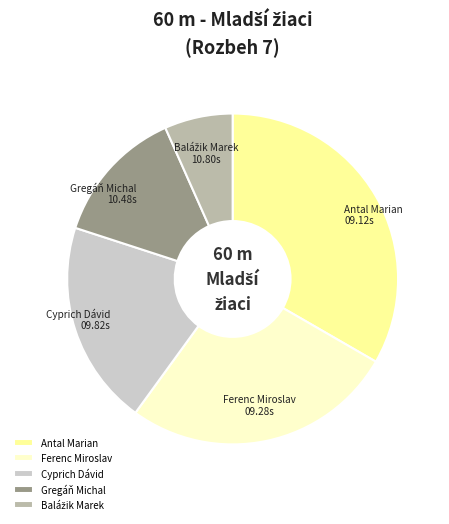

Which category has the biggest portion of the pie?

Antal Marian